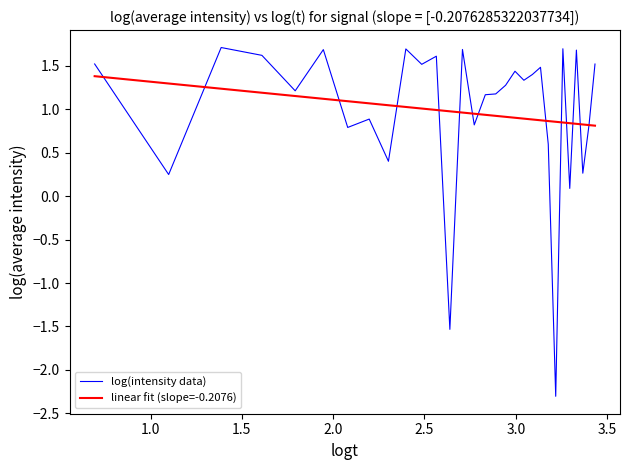

What is the maximum value for log(intensity data)?

1.7